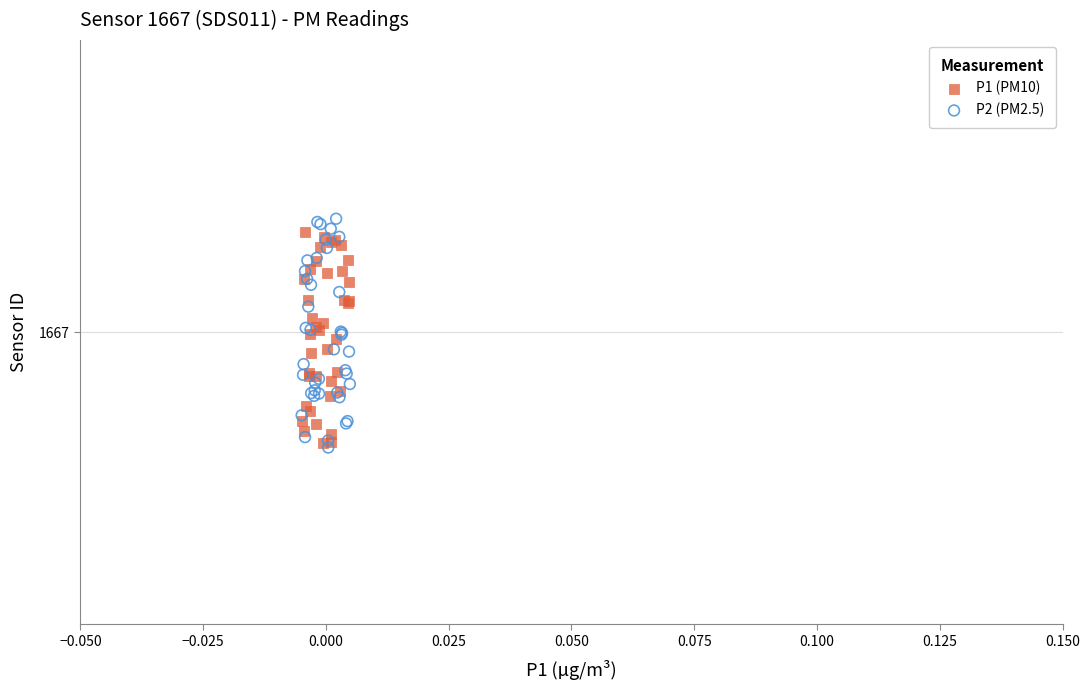

Which series has the largest Y range (max minus min)?

P2 (PM2.5)